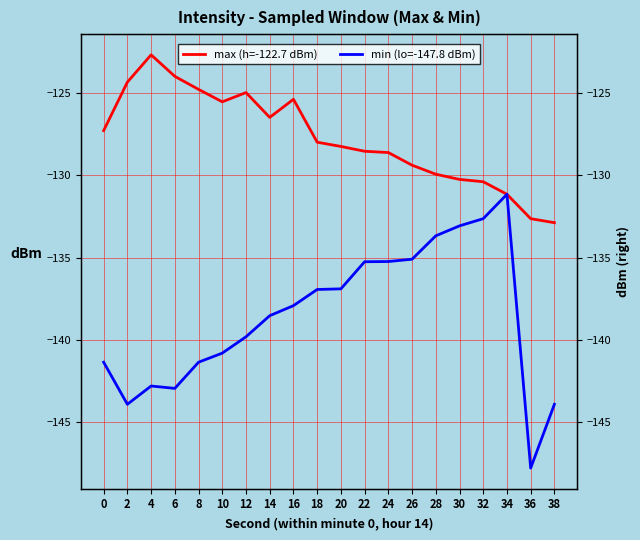

What is the average value of the max (h=-122.7 dBm) series?

-127.8